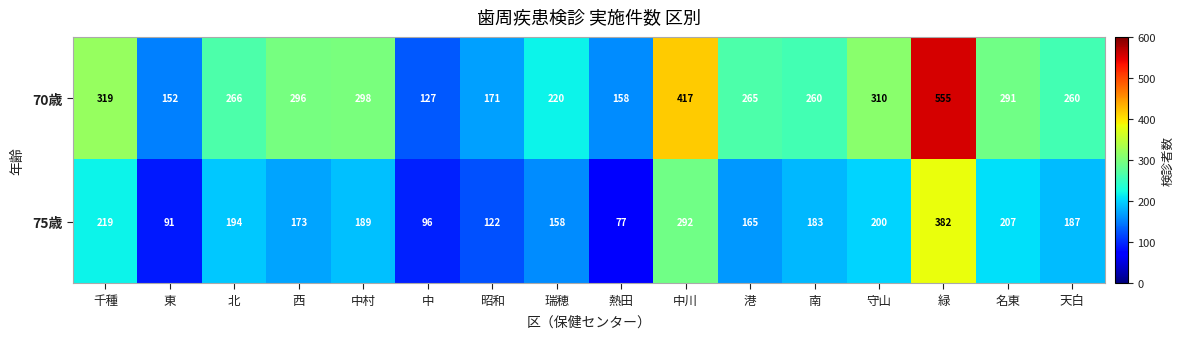

At 熱田, list the series in order from smallest to largest.

75歳, 70歳